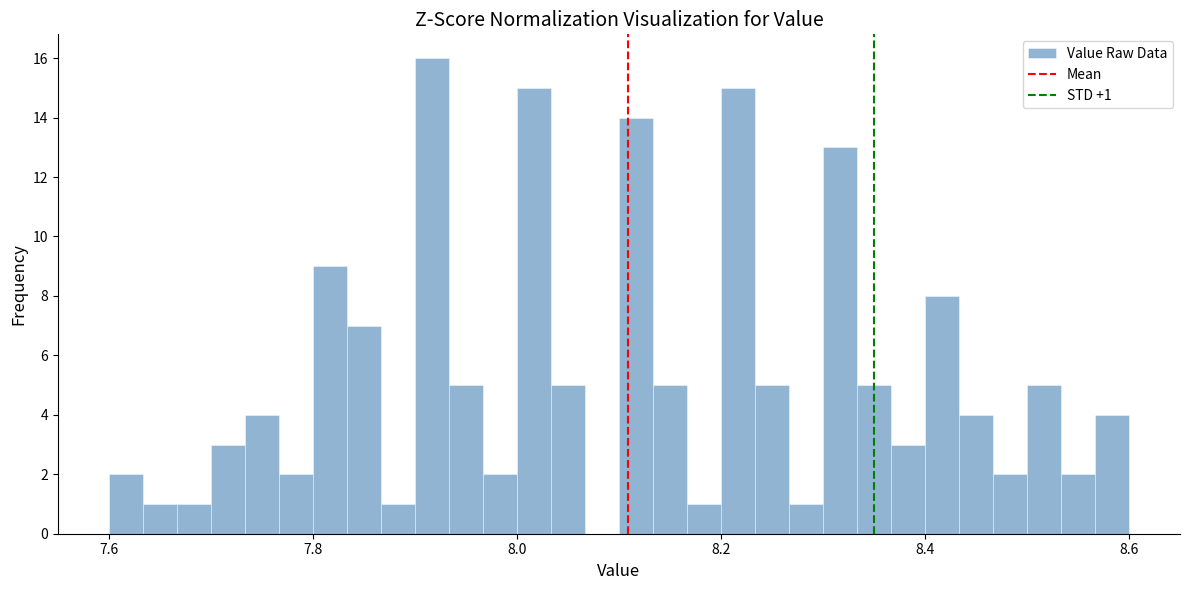

Read against the x-axis, roughly where is the centre of the tallest bar?

7.92